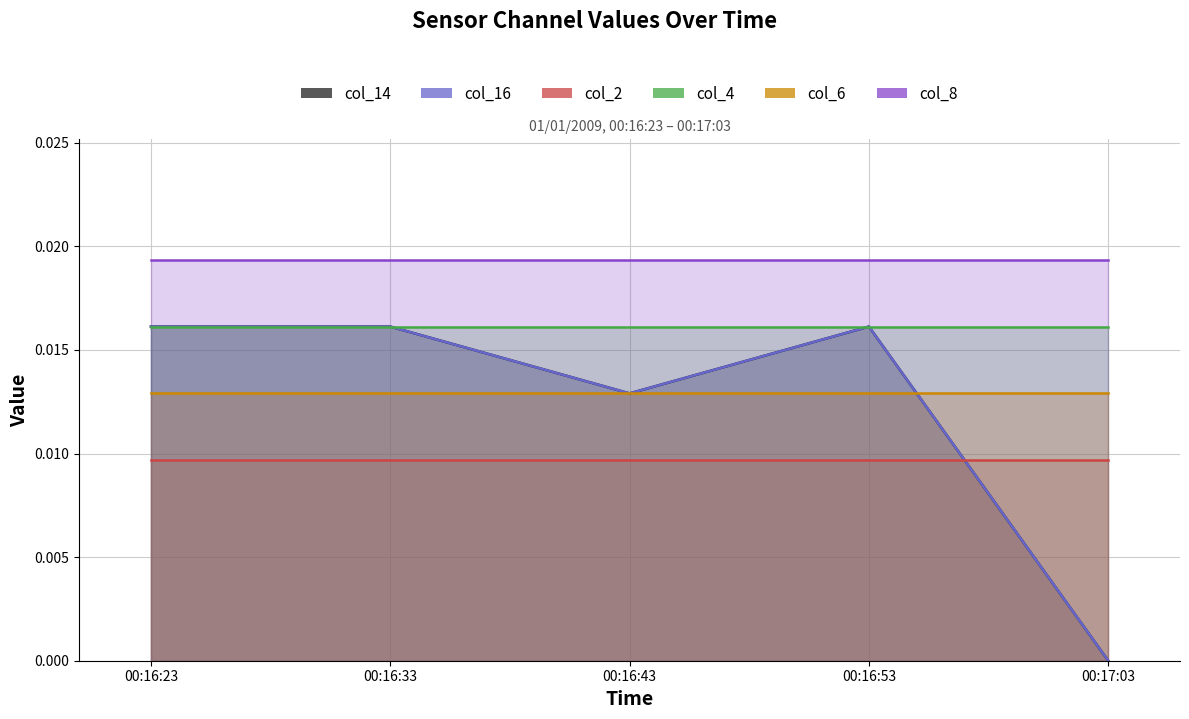

What is the label of the 4th point from the left?

00:16:53